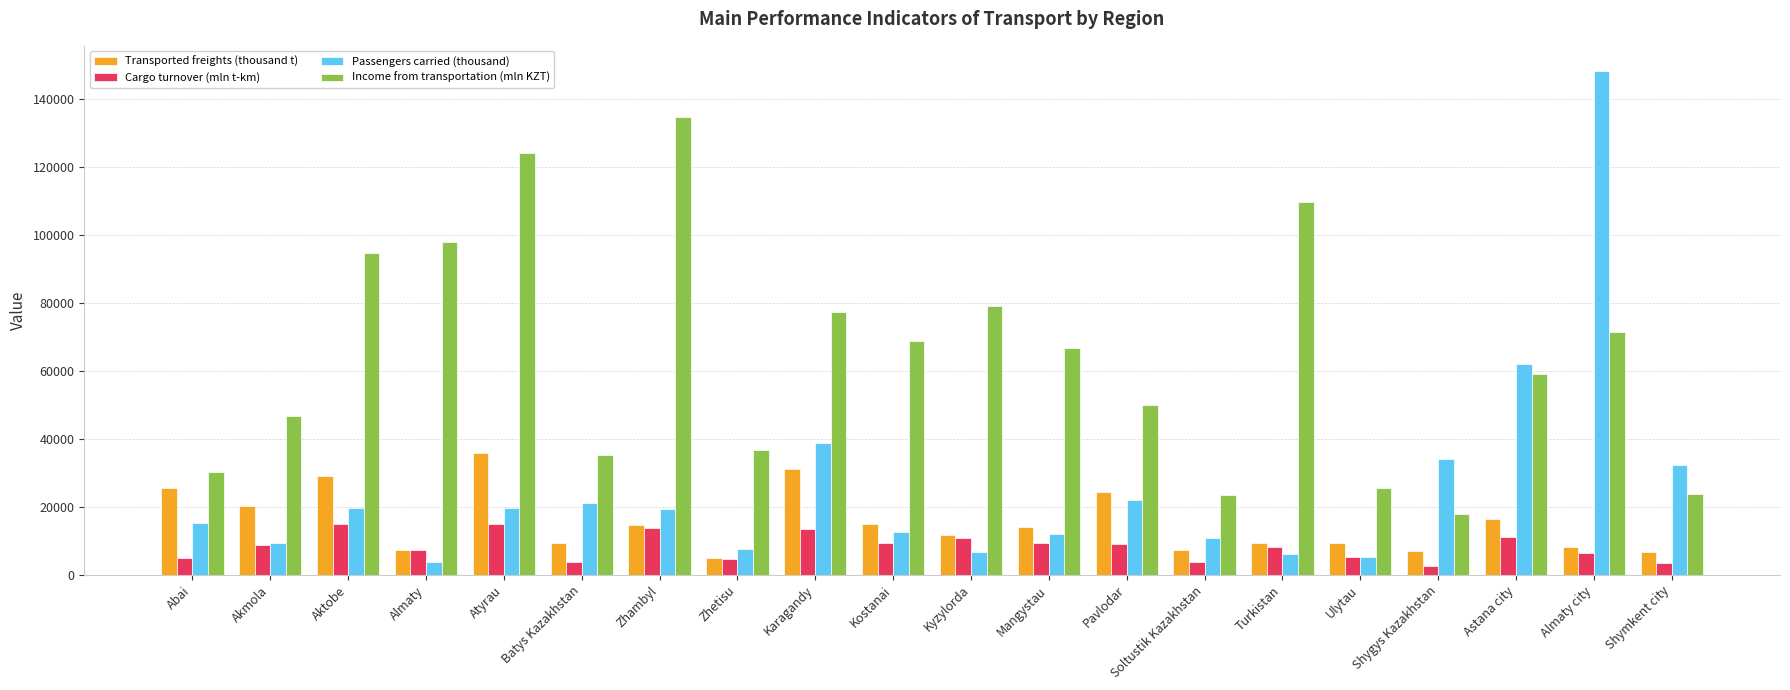

How many groups of bars are there?

20